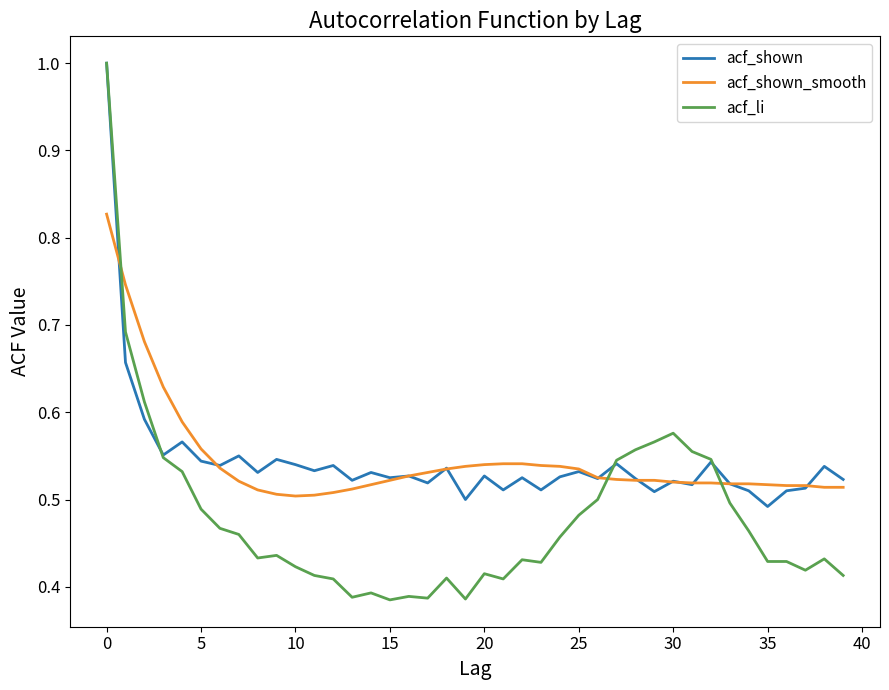

What is the maximum value for acf_shown?

1.0